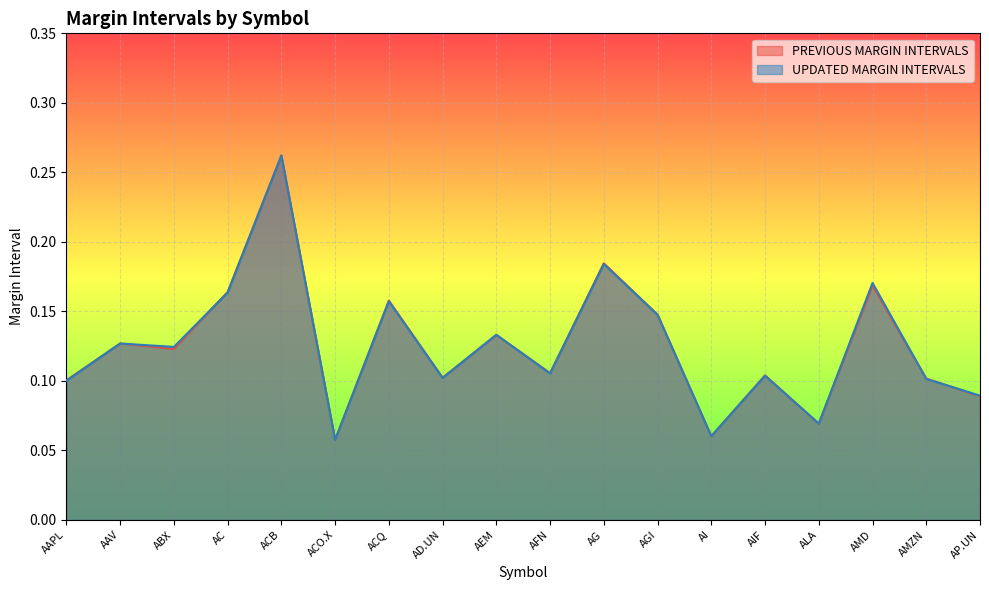

Reading right to left, list all the values displayed in this chart.

PREVIOUS MARGIN INTERVALS: AP.UN=0.1	AMZN=0.1	AMD=0.2	ALA=0.1	AIF=0.1	AI=0.1	AGI=0.1	AG=0.2	AFN=0.1	AEM=0.1	AD.UN=0.1	ACQ=0.2	ACO.X=0.1	ACB=0.3	AC=0.2	ABX=0.1	AAV=0.1	AAPL=0.1
UPDATED MARGIN INTERVALS: AP.UN=0.1	AMZN=0.1	AMD=0.2	ALA=0.1	AIF=0.1	AI=0.1	AGI=0.1	AG=0.2	AFN=0.1	AEM=0.1	AD.UN=0.1	ACQ=0.2	ACO.X=0.1	ACB=0.3	AC=0.2	ABX=0.1	AAV=0.1	AAPL=0.1